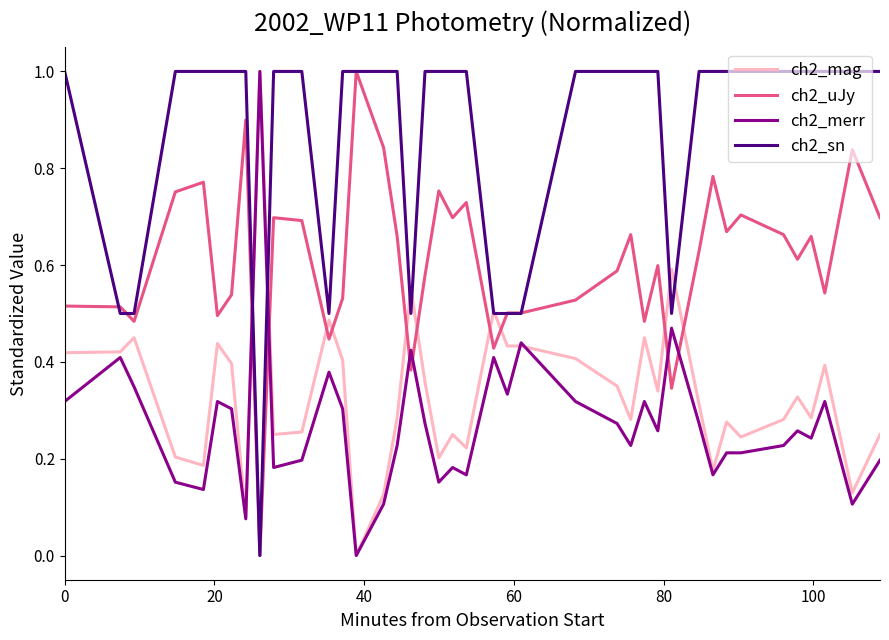

What is the greatest value displayed?

1.0